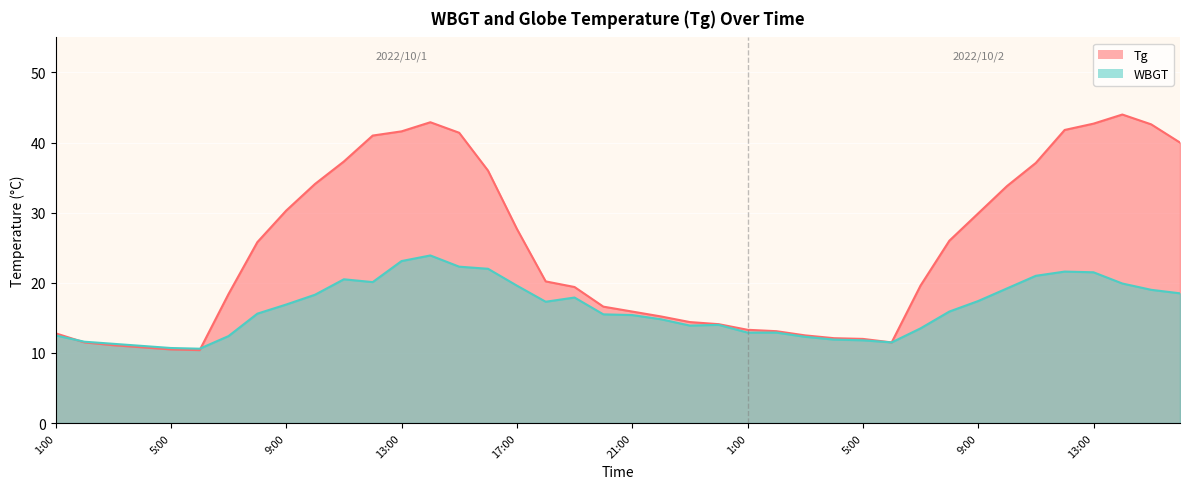

Which has a higher value, 14:00 or 12:00?

14:00